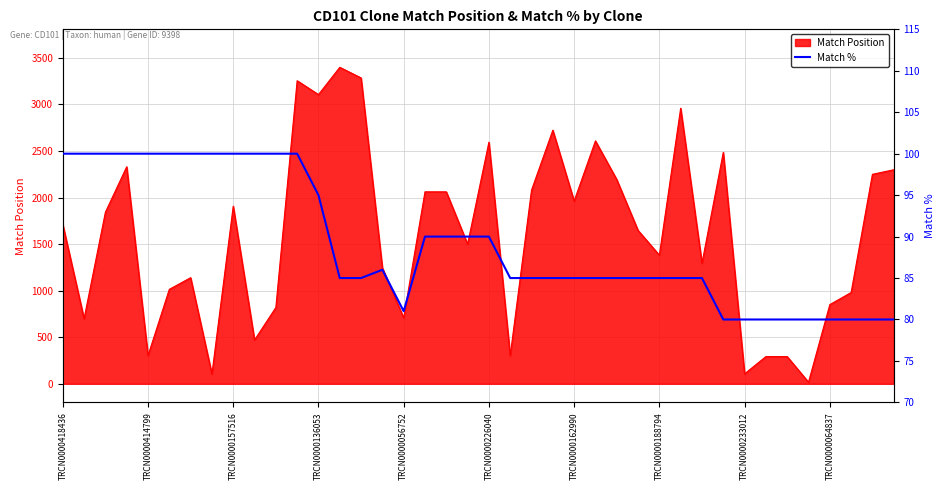

At which label does the data first exceed 85?

TRCN0000418436